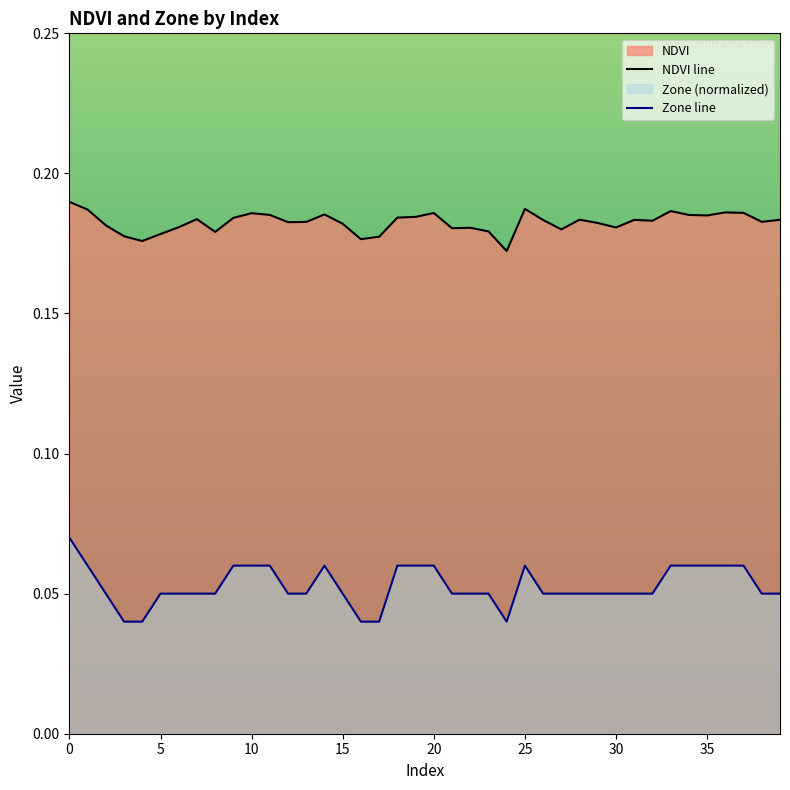

The NDVI series shows 0.1 at 20. True or false?

False